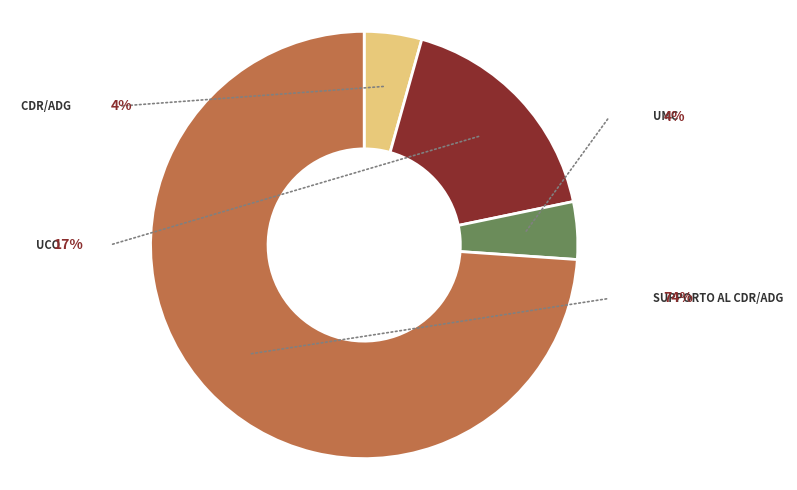

To the nearest percent, what is the average slice percentage?

25%